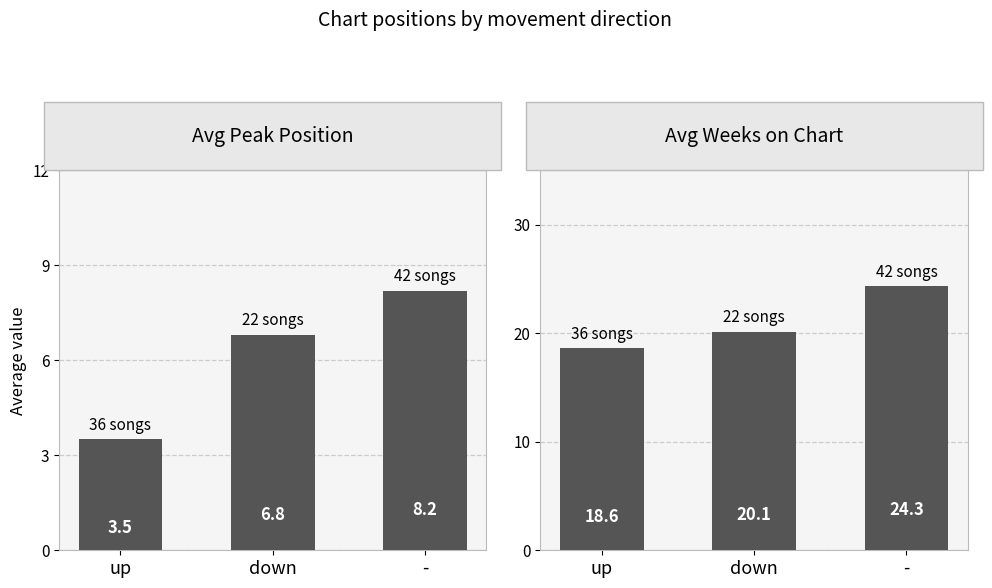

At up, list the series in order from largest to smallest.

Avg Weeks on Chart, Avg Peak Position